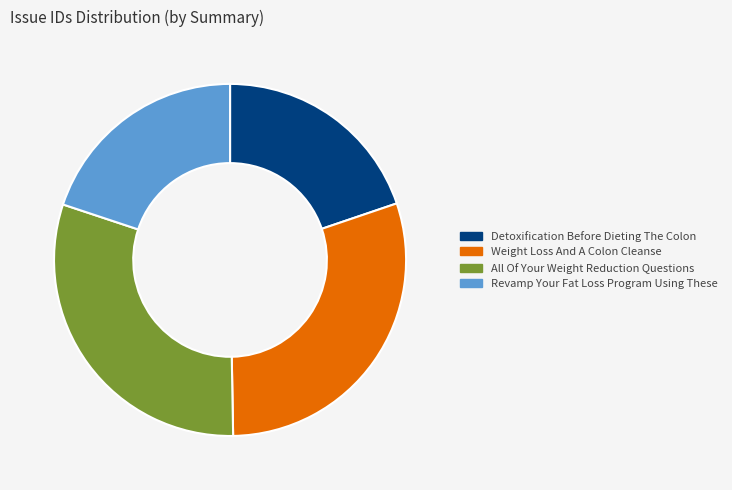

How many slices are in this pie chart?

4